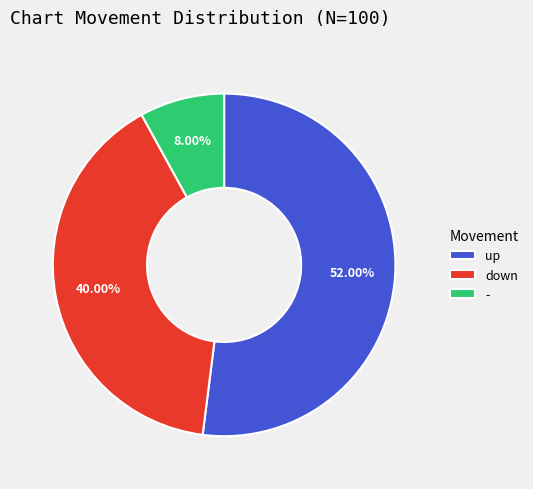

Is the sum of up and down greater than half?

Yes